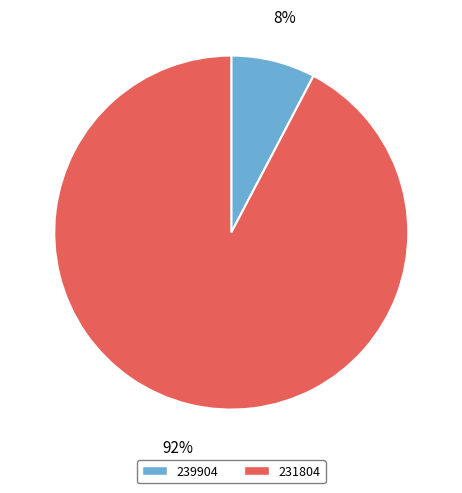

To the nearest percent, what percentage of the pie is 239904?

8%